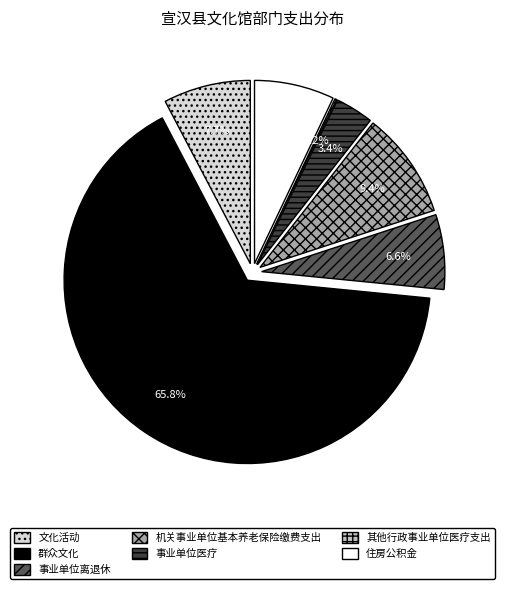

To the nearest percent, what is the difference between the 文化活动 and 住房公积金 slice percentages?

1%